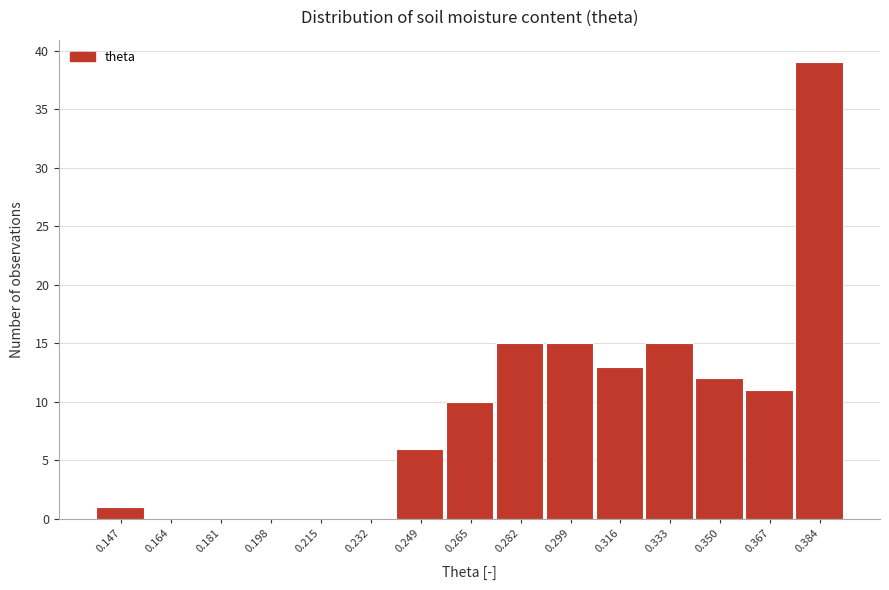

Reading left to right, list every bar in this chart as the range it spans on the x-axis followed by its height. Neither the bar edges nor the heights are printed on the chart, so give them approximately, as read against the axes.

0.138 to 0.156: 1
0.156 to 0.172: 0
0.172 to 0.190: 0
0.190 to 0.206: 0
0.206 to 0.224: 0
0.224 to 0.240: 0
0.240 to 0.258: 6
0.258 to 0.274: 10
0.274 to 0.290: 15
0.290 to 0.308: 15
0.308 to 0.324: 13
0.324 to 0.342: 15
0.342 to 0.358: 12
0.358 to 0.376: 11
0.376 to 0.392: 39